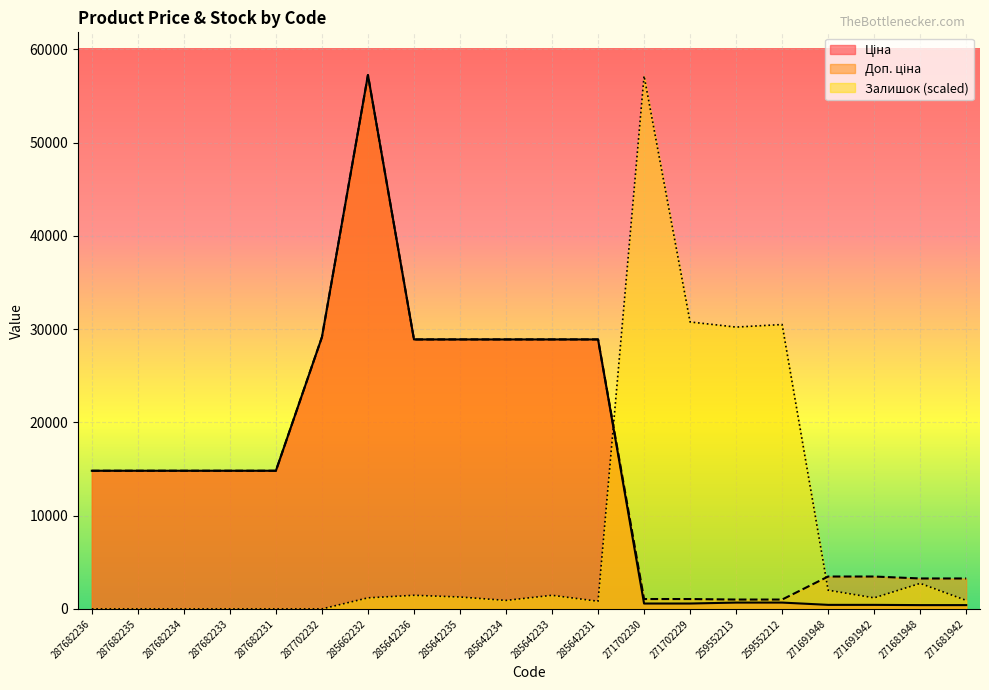

Reading left to right, list all the values displayed in this chart.

Ціна: 287682236=14817.6	287682235=14817.6	287682234=14817.6	287682233=14817.6	287682231=14817.6	287702232=29152.3	285662232=57258.0	285642236=28901.7	285642235=28901.7	285642234=28901.7	285642233=28901.7	285642231=28901.7	271702230=578.1	271702229=578.1	259552213=679.8	259552212=679.8	271691948=434.3	271691942=434.3	271681948=408.2	271681942=408.2
Доп. ціна: 287682236=14817.6	287682235=14817.6	287682234=14817.6	287682233=14817.6	287682231=14817.6	287702232=29152.3	285662232=57258.0	285642236=28901.7	285642235=28901.7	285642234=28901.7	285642233=28901.7	285642231=28901.7	271702230=1060.0	271702229=1060.0	259552213=1004.1	259552212=1004.1	271691948=3474.1	271691942=3474.1	271681948=3265.8	271681942=3265.8
Залишок: 287682236=0.0	287682235=0.0	287682234=0.0	287682233=0.0	287682231=0.0	287702232=0.0	285662232=1187.2	285642236=1461.1	285642235=1278.5	285642234=913.2	285642233=1461.1	285642231=821.9	271702230=57166.7	271702229=30775.0	259552213=30227.1	259552212=30501.1	271691948=2009.1	271691942=1187.2	271681948=2739.6	271681942=913.2